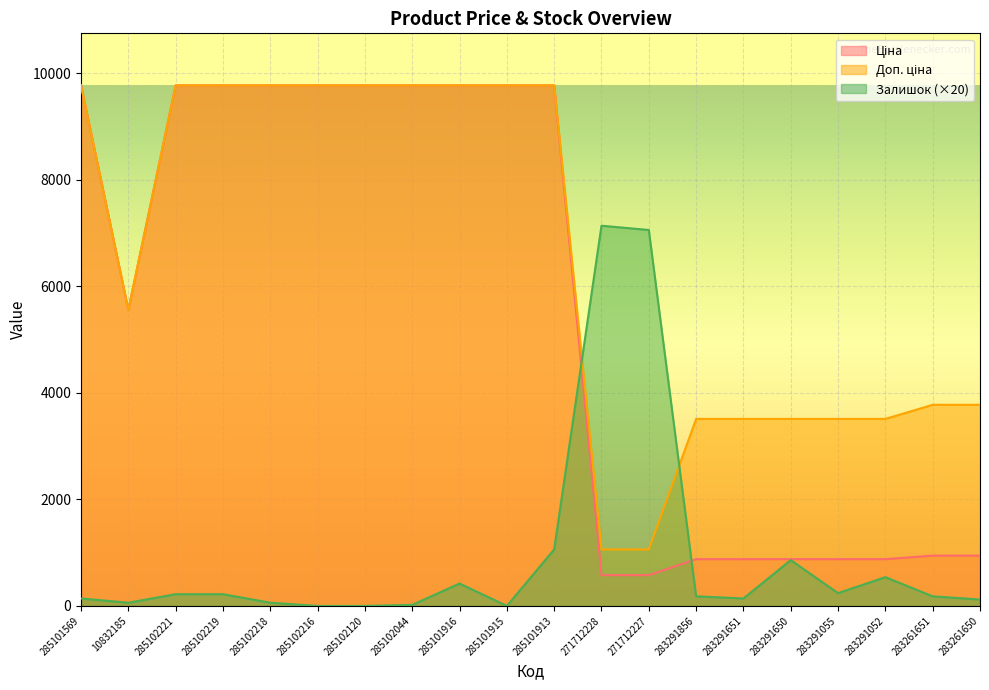

Reading right to left, what are all the values shown in this chart?

Ціна: 944.2	944.2	878.0	878.0	878.0	878.0	878.0	578.1	578.1	9775.5	9775.5	9775.5	9775.5	9775.5	9775.5	9775.5	9775.5	9775.5	5560.3	9775.5
Доп. ціна: 3777.0	3777.0	3511.9	3511.9	3511.9	3511.9	3511.9	1060.0	1060.0	9775.5	9775.5	9775.5	9775.5	9775.5	9775.5	9775.5	9775.5	9775.5	5560.3	9775.5
Залишок: 120.0	180.0	540.0	240.0	860.0	140.0	180.0	7060.0	7140.0	1060.0	0.0	420.0	20.0	0.0	0.0	60.0	220.0	220.0	60.0	140.0